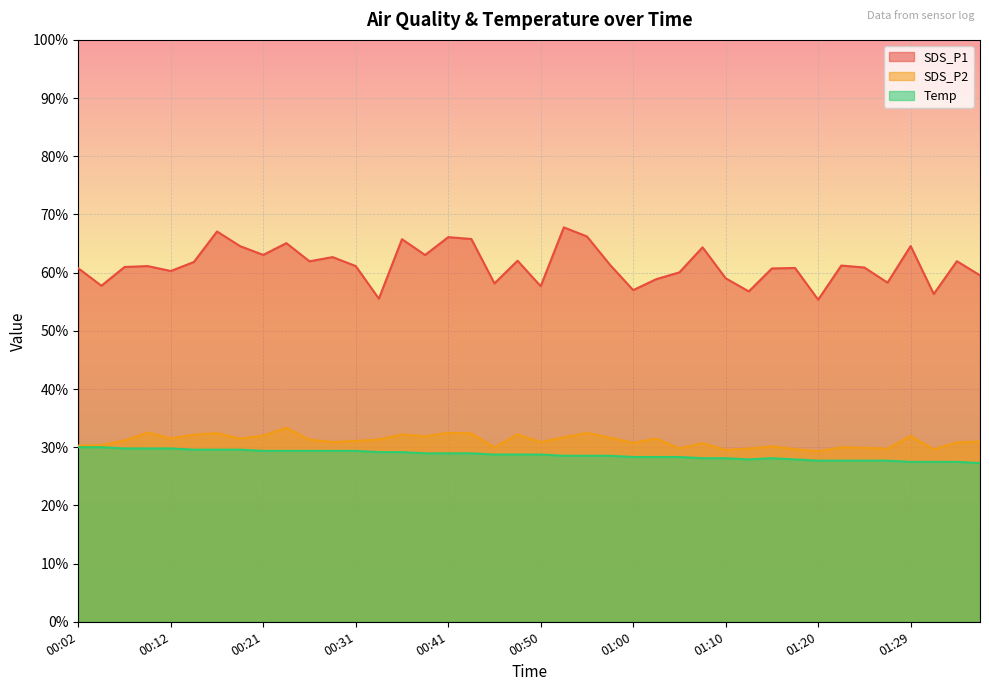

What is the label of the 29th point from the left?

01:10